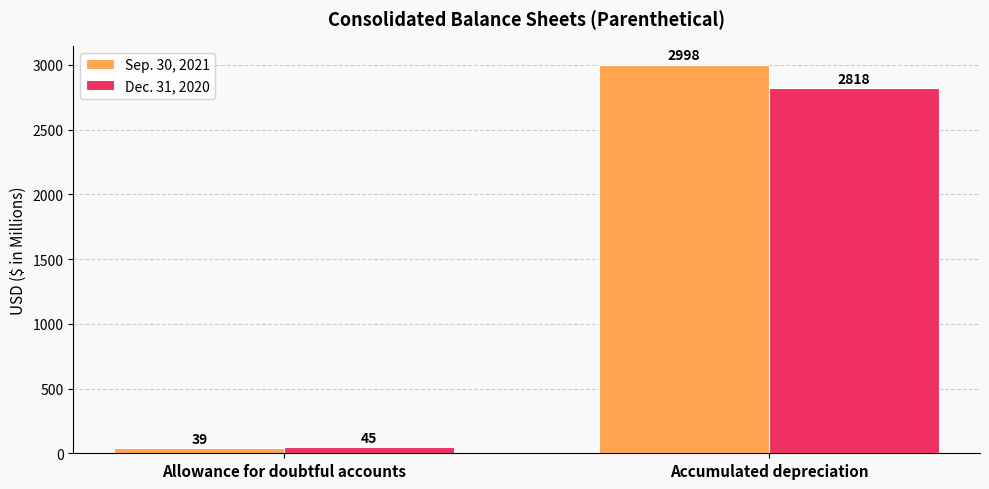

Reading left to right, what are all the values shown in this chart?

Sep. 30, 2021: 39	2998
Dec. 31, 2020: 45	2818